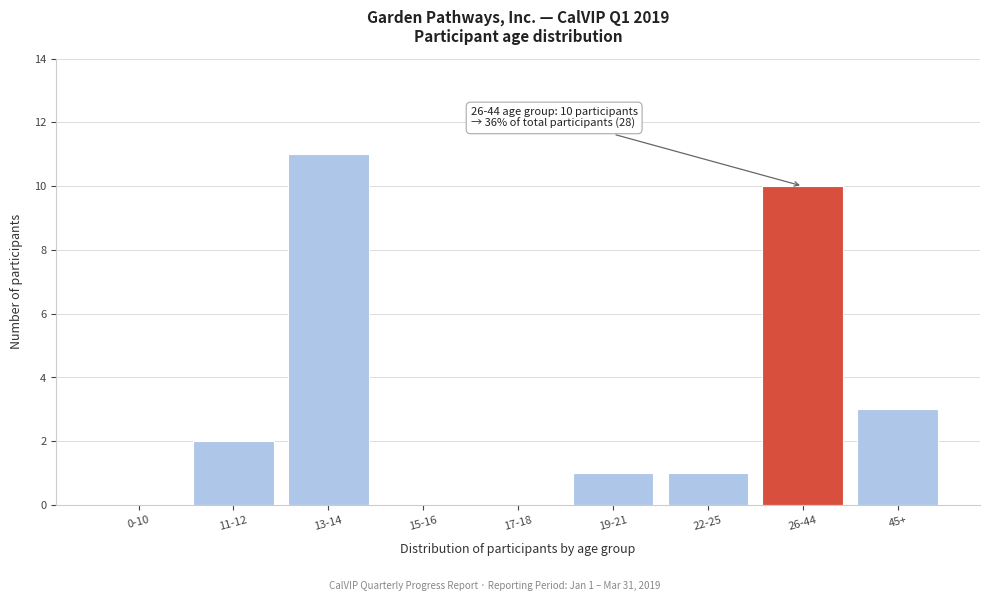

Reading right to left, extract all data points from this chart.

45+=3	26-44=10	22-25=1	19-21=1	17-18=0	15-16=0	13-14=11	11-12=2	0-10=0